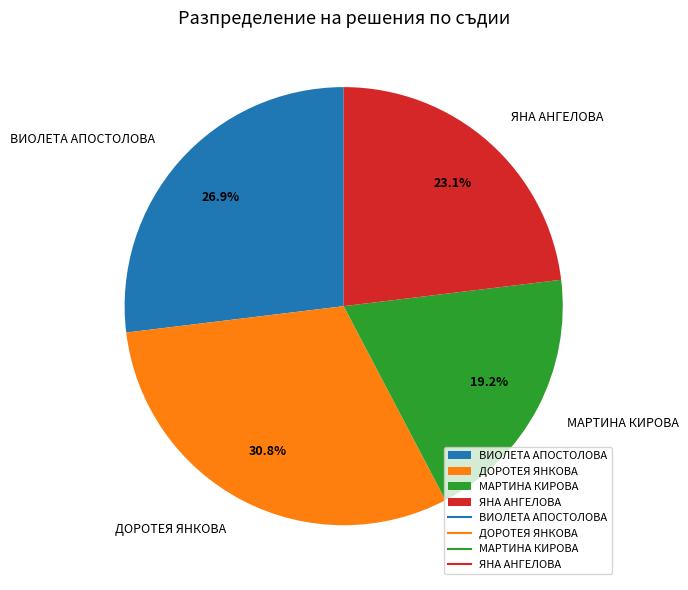

Which has a higher value, МАРТИНА КИРОВА or ЯНА АНГЕЛОВА?

ЯНА АНГЕЛОВА